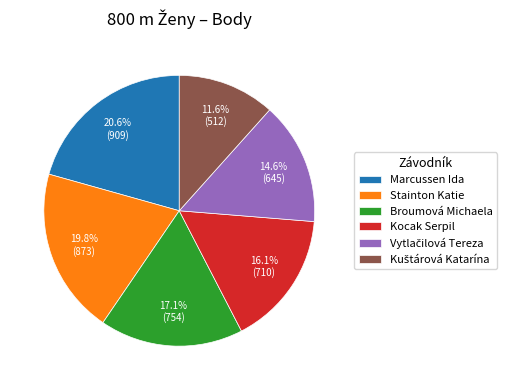

Is Stainton Katie the majority of the pie?

No